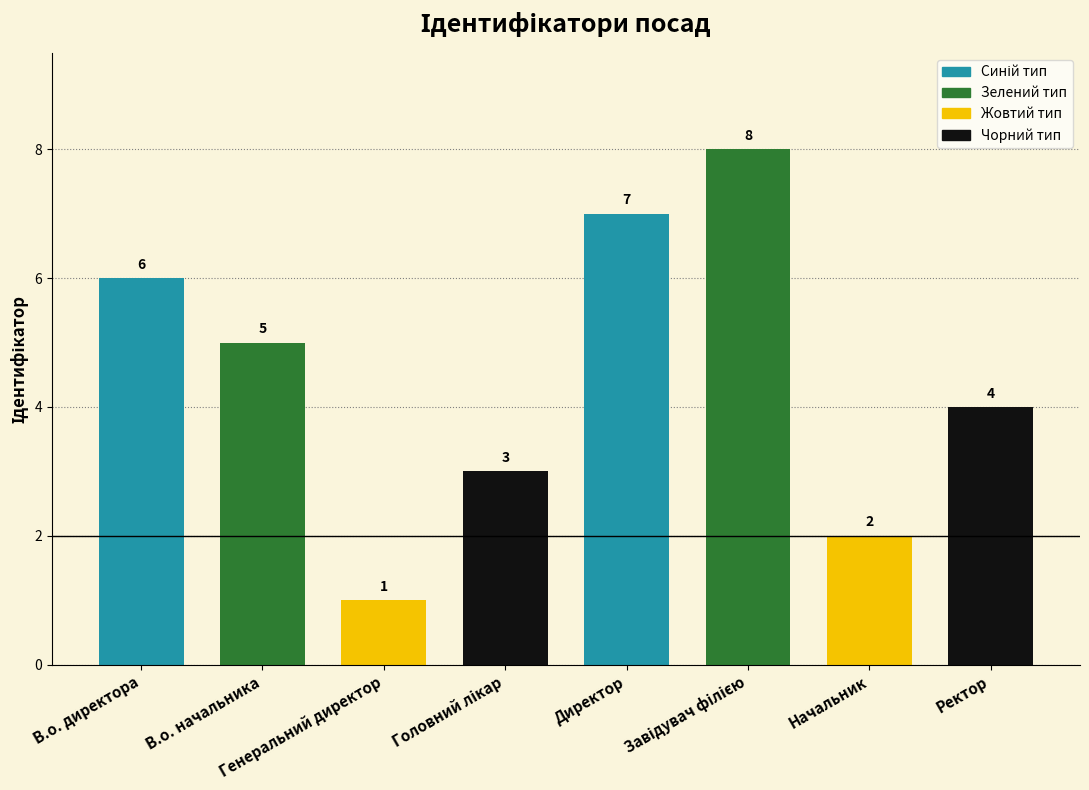

What is the greatest value displayed?

8